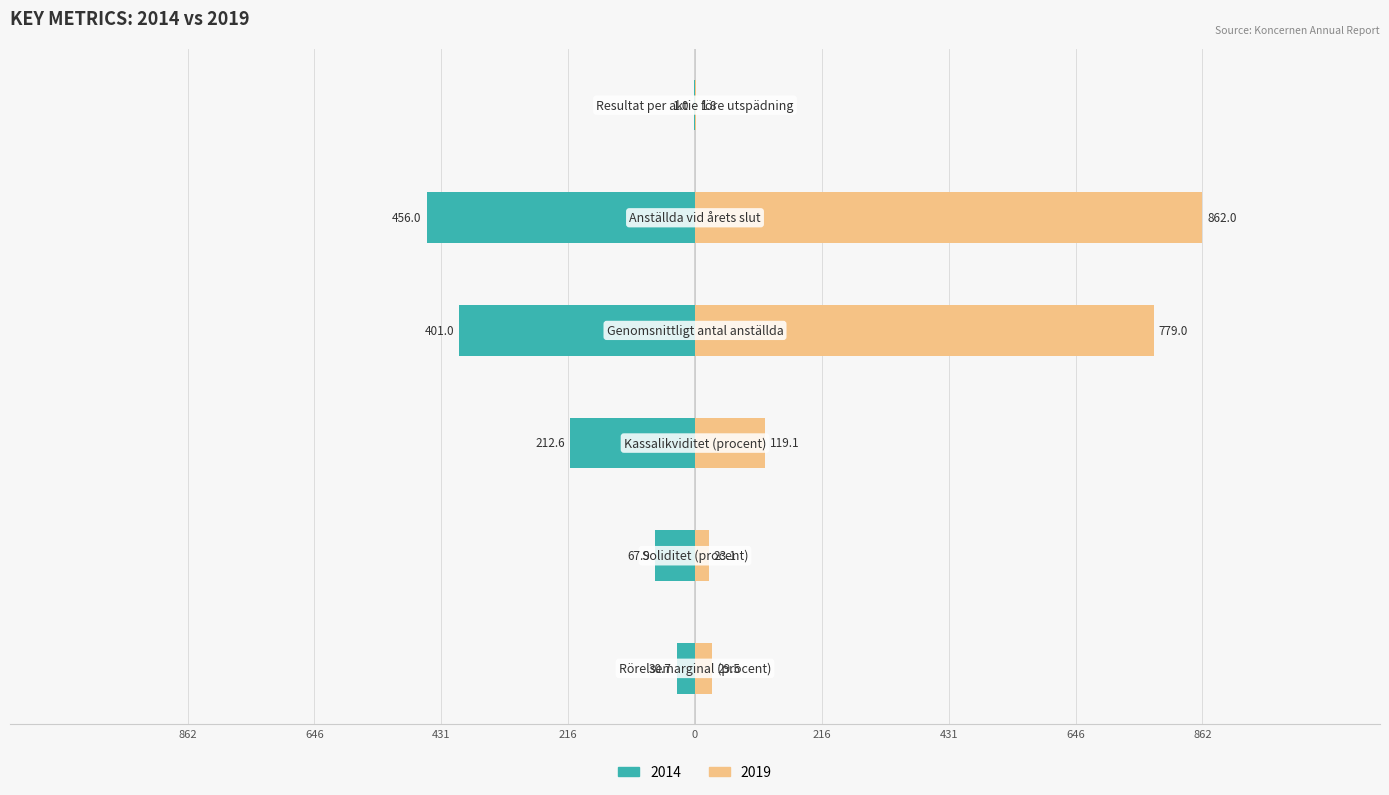

What are all the series names shown in the legend?

2014, 2019